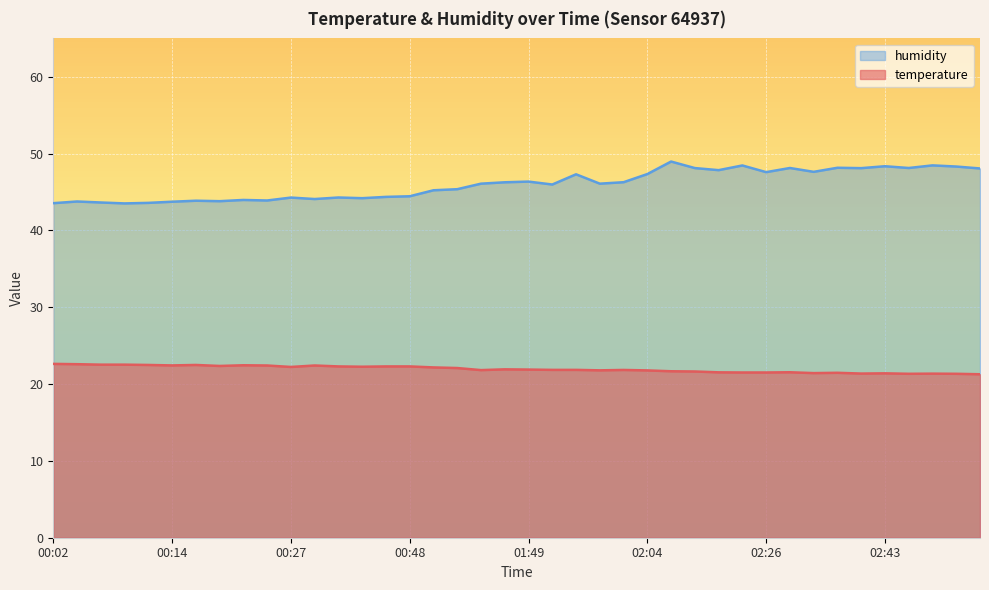

Which label corresponds to the smallest value in the chart?

03:00